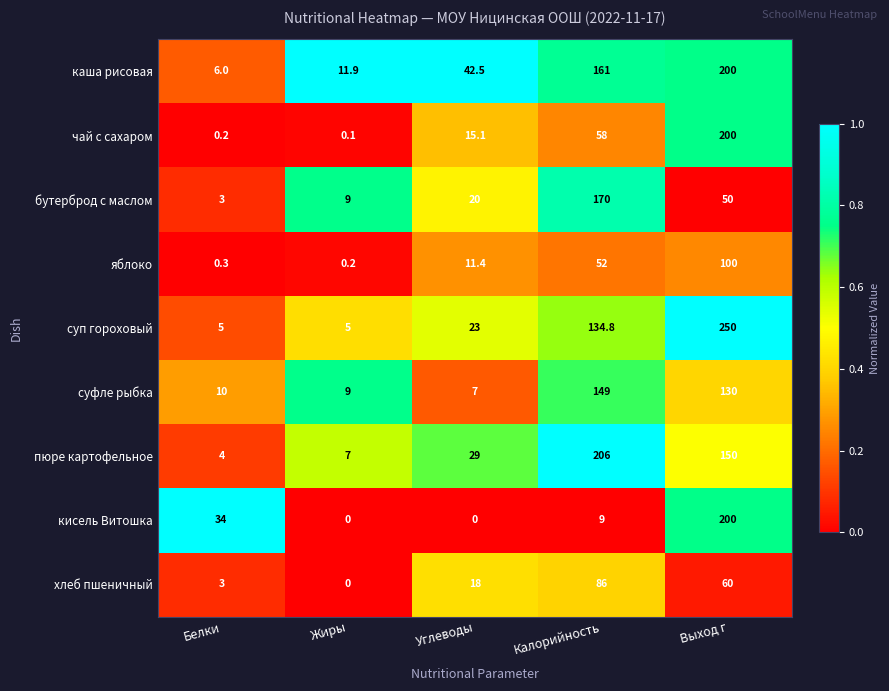

Which category has the lowest value in the суфле рыбка series?

Углеводы